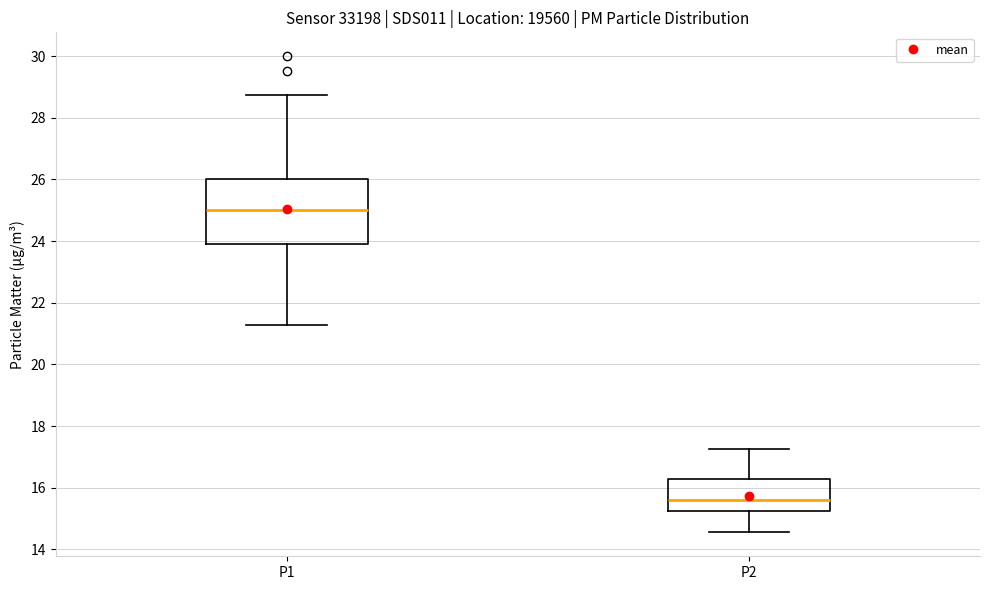

Reading left to right, transcribe this box plot: for each box, give where its median line is, the range the box spans, and where its two whiskers end, as read against the y-axis. The values are not printed on the chart, so give them approximately, as read against the axis.

P1: median 25.0, box 24.0 to 26.0, whiskers 21.2 to 28.8
P2: median 15.6, box 15.2 to 16.2, whiskers 14.6 to 17.2